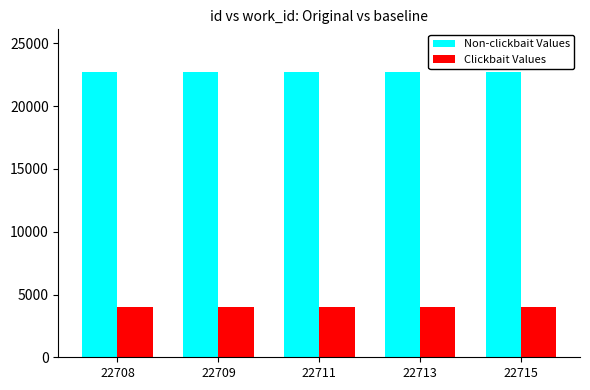

What is the maximum value shown in the chart?

22716